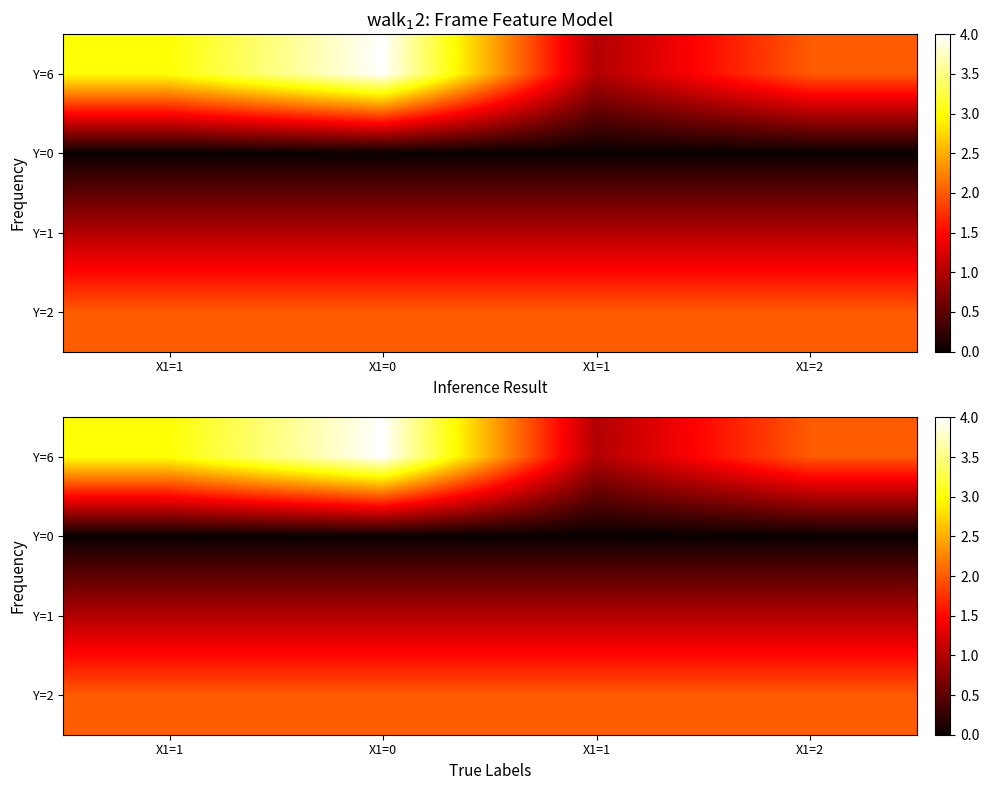

List the labels in order of Y=1 value, smallest first.

X1=1, X1=0, X1=1, X1=2